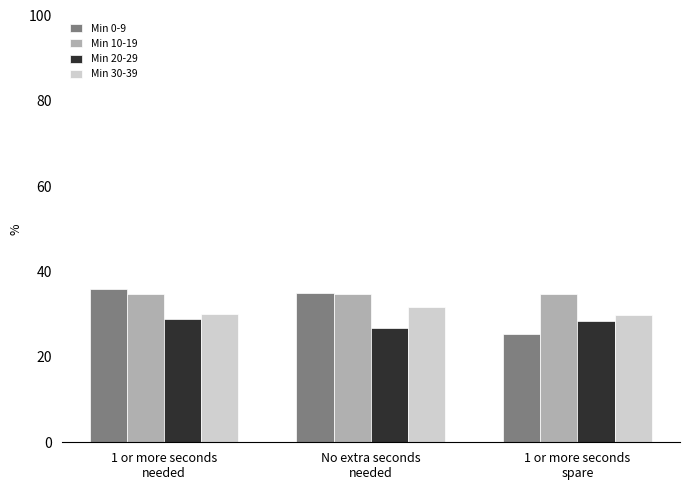

At 1 or more seconds
needed, list the series in order from smallest to largest.

Min 20-29, Min 30-39, Min 10-19, Min 0-9